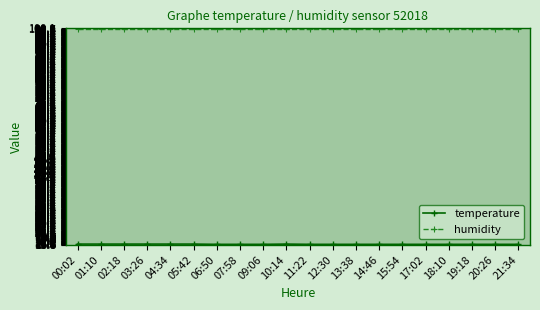

What is the greatest value displayed?

99.9